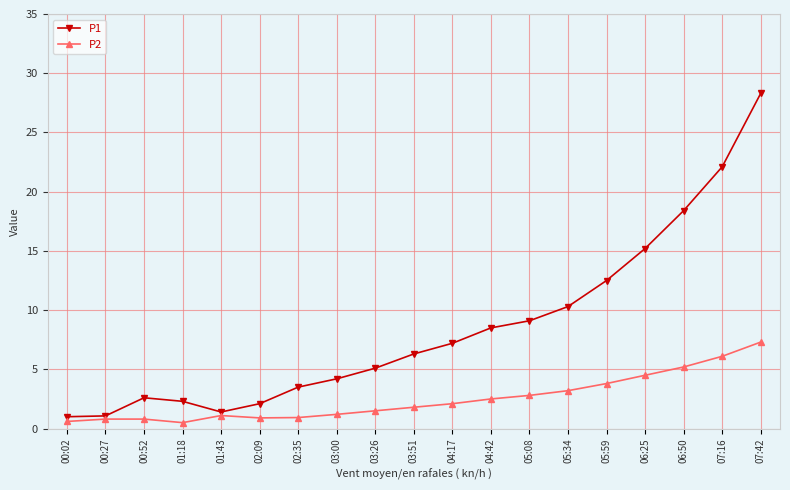

What is the label of the 3rd point from the left?

00:52